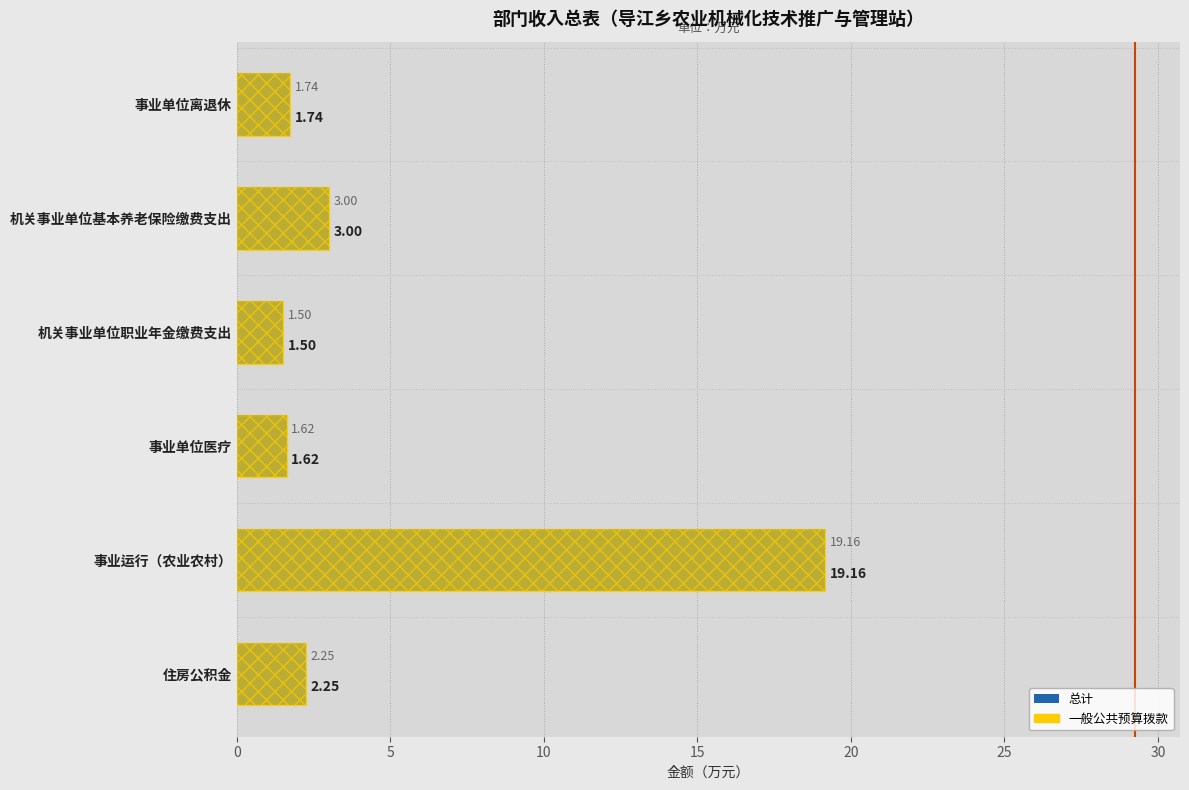

What is the approximate value of 一般公共预算拨款 at 机关事业单位基本养老保险缴费支出?

3.0